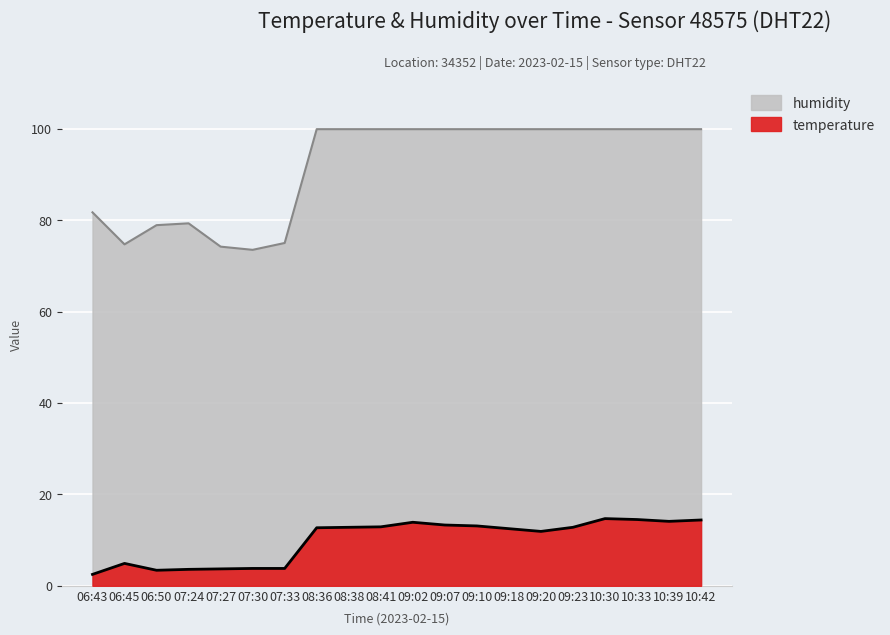

Where is the first local maximum for humidity?

07:24